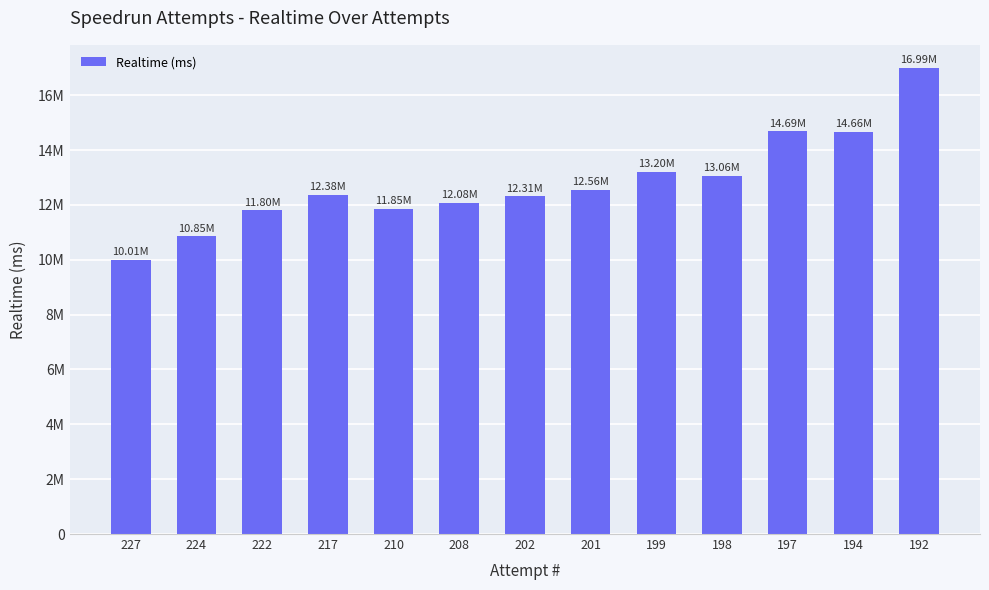

Is it true that the value at 222 is 18186710?

False